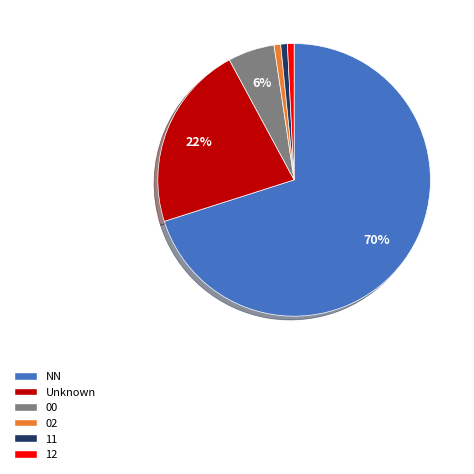

Does any single category account for the majority?

Yes